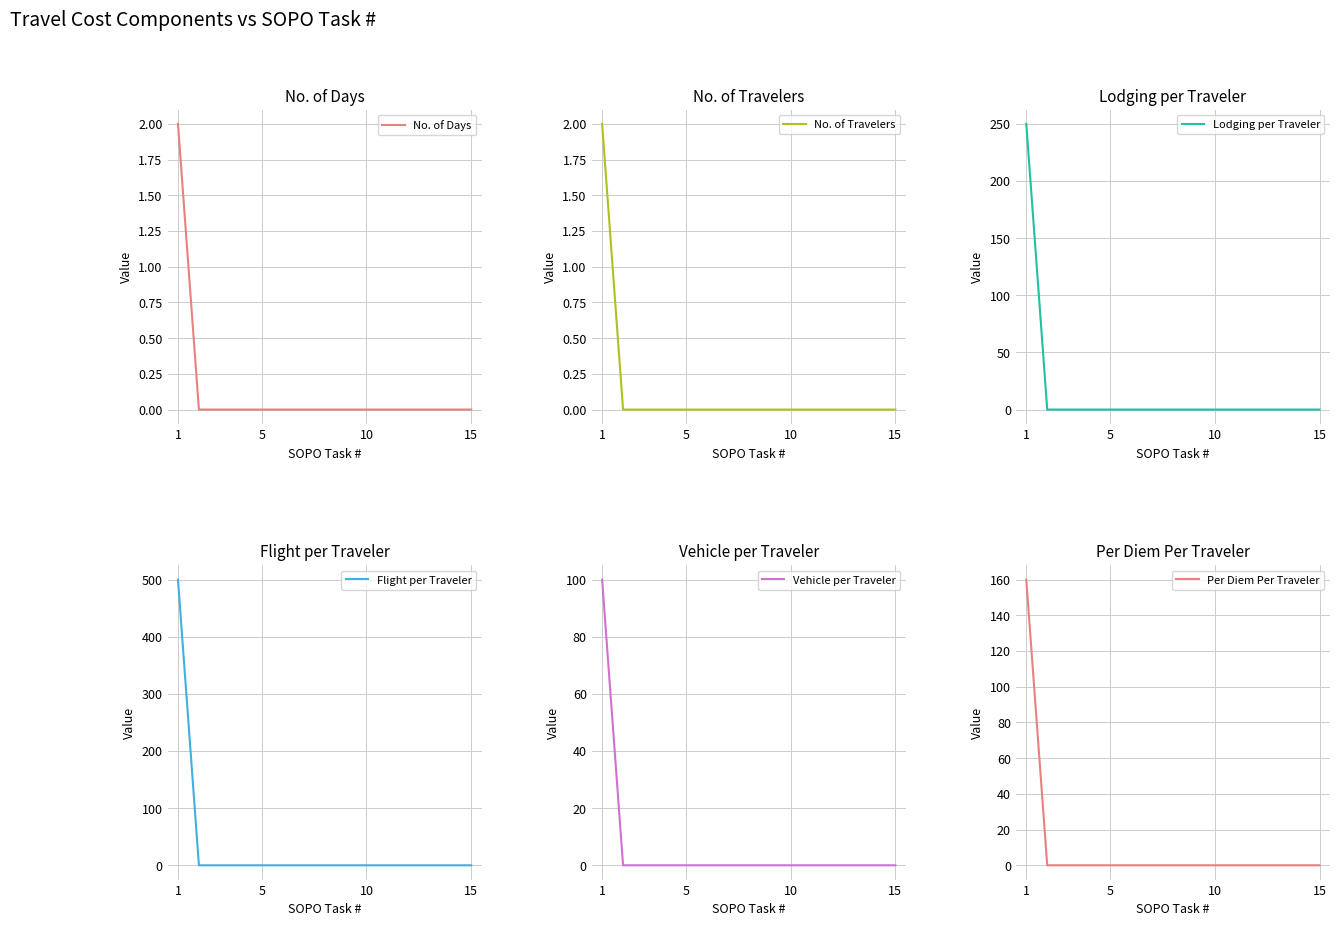

Which series has the largest range (max minus min)?

Flight per Traveler